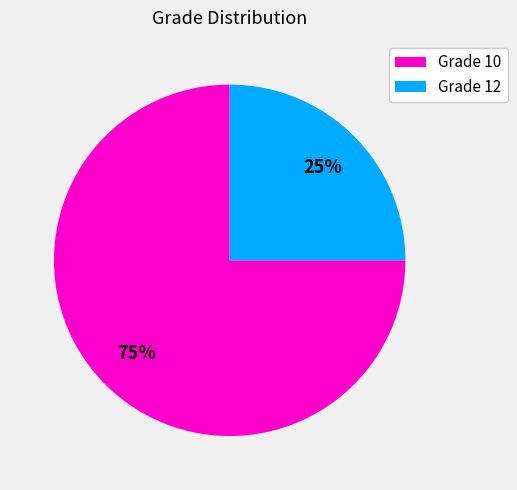

What percentage is the Grade 10 slice, to the nearest percent?

75%